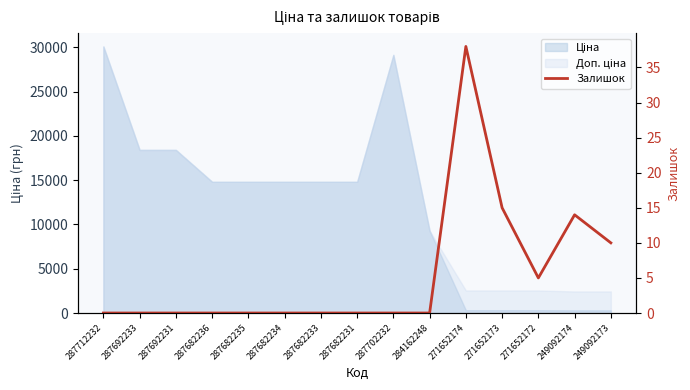

What position from the left is 287682231?

8